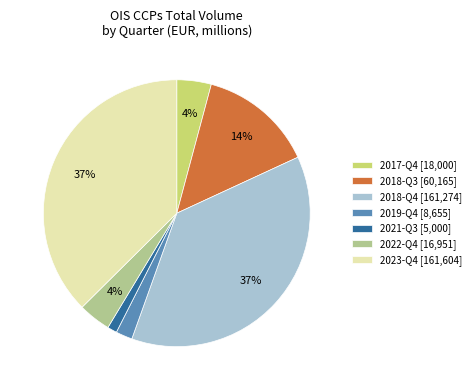

To the nearest percent, what portion does 2019-Q4 represent?

2%